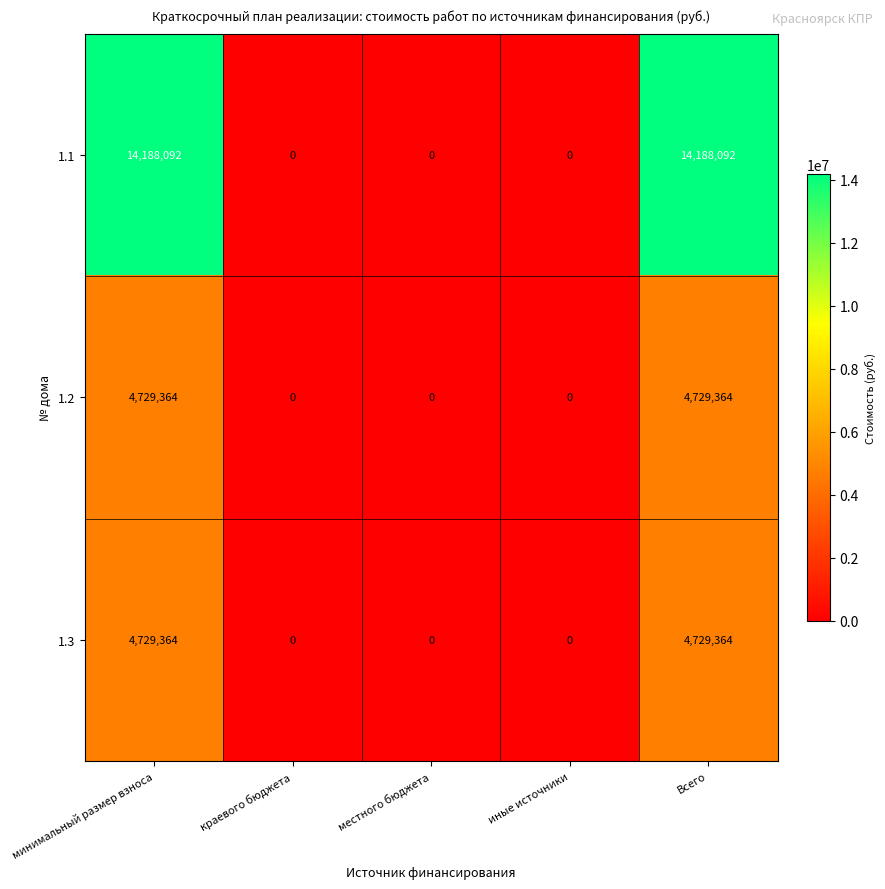

The 1.2 series shows 4729364 at минимальный размер взноса. True or false?

True